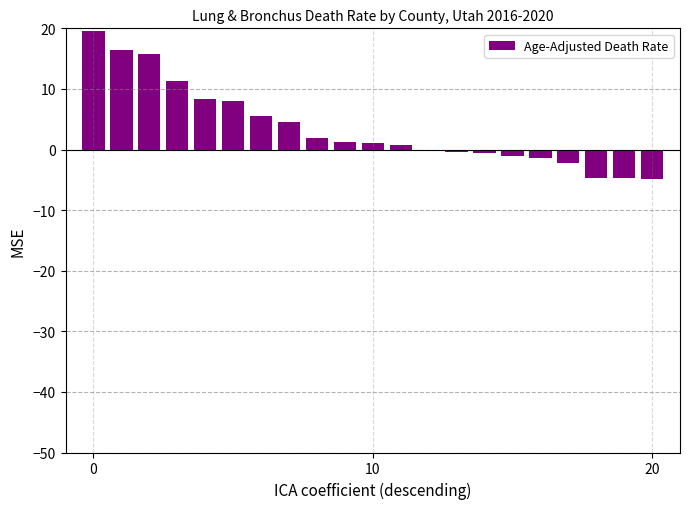

What is the greatest value displayed?

19.6